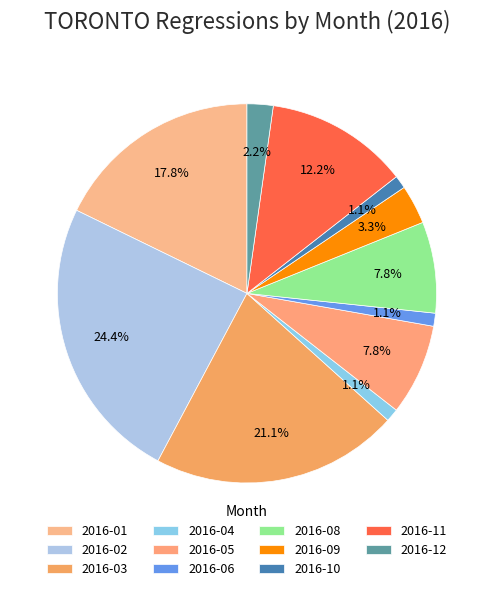

What percentage is NOT represented by 2016-08?

92.2%